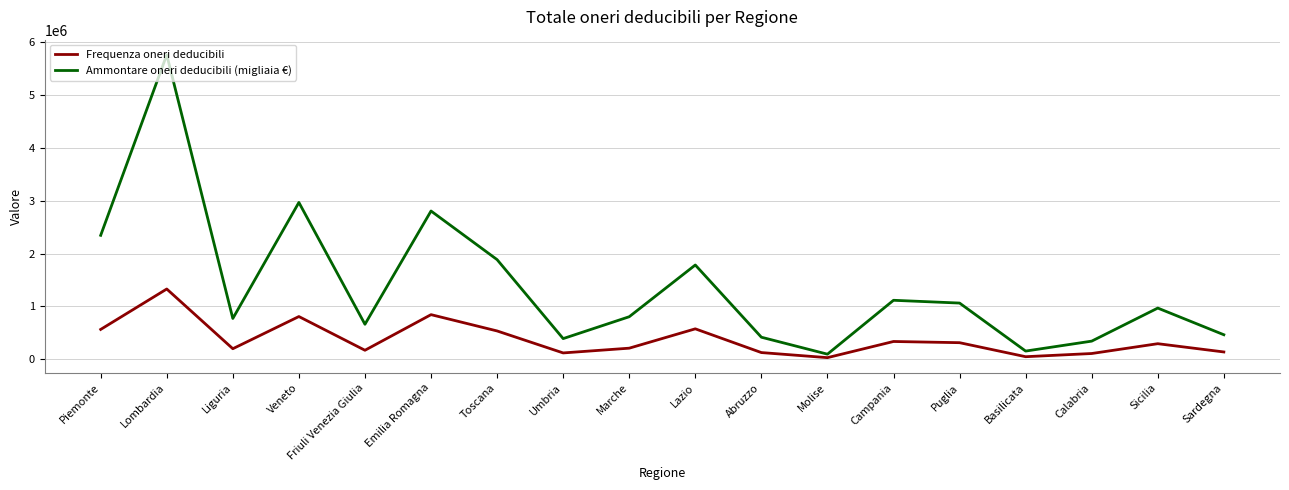

List the series in order of their peak value, highest first.

Ammontare oneri deducibili (migliaia €), Frequenza oneri deducibili